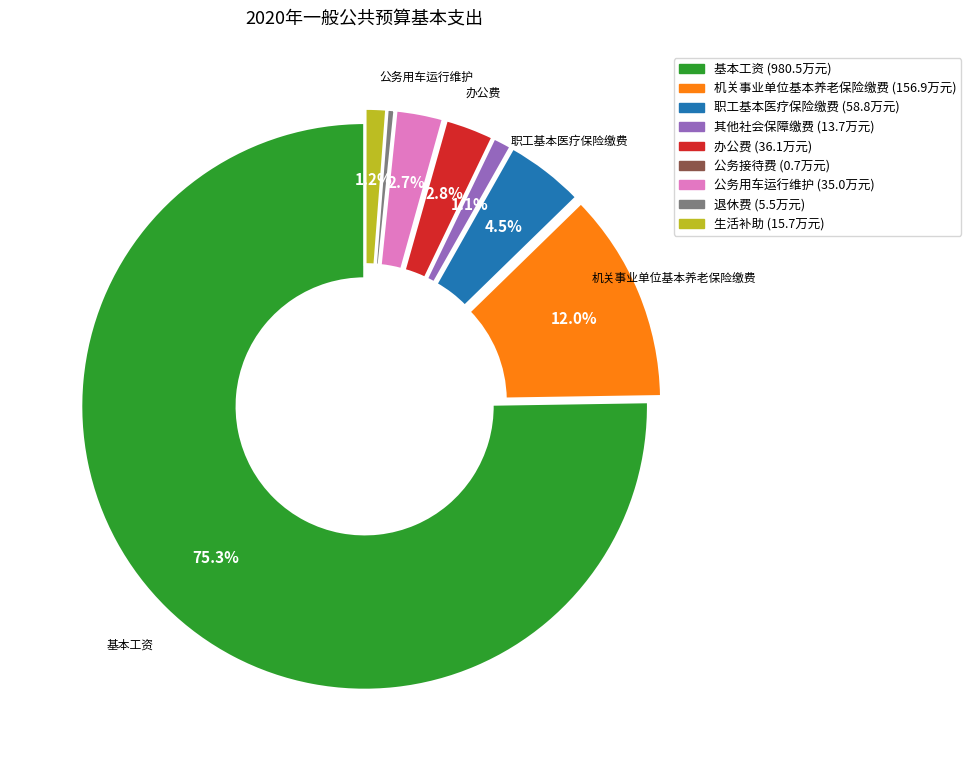

What is the total percentage of 生活补助 and 机关事业单位基本养老保险缴费?

13.2%